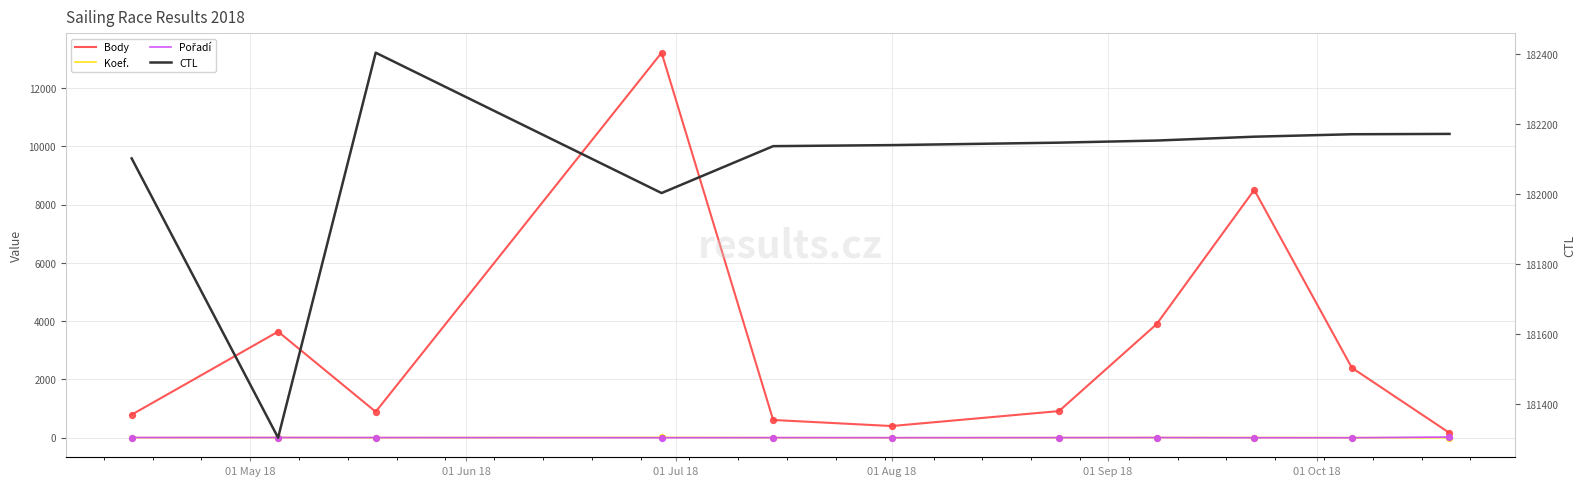

At how many categories does at least one series exceed 144921?

11